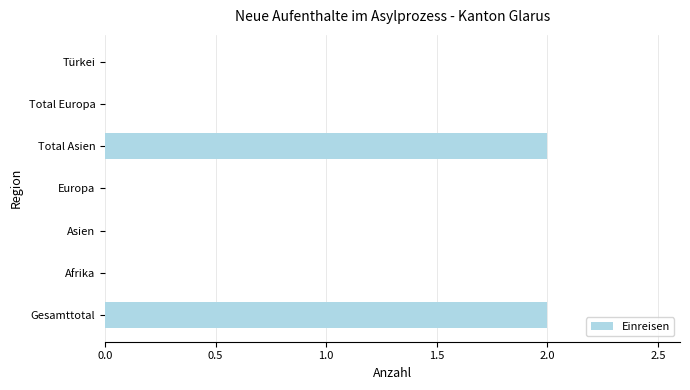

What is the average value?

1